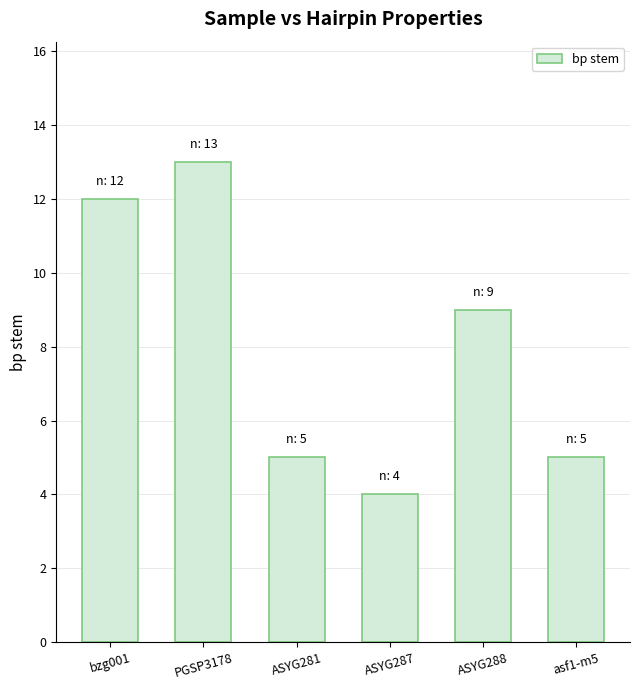

What is the difference between the maximum and minimum values?

9